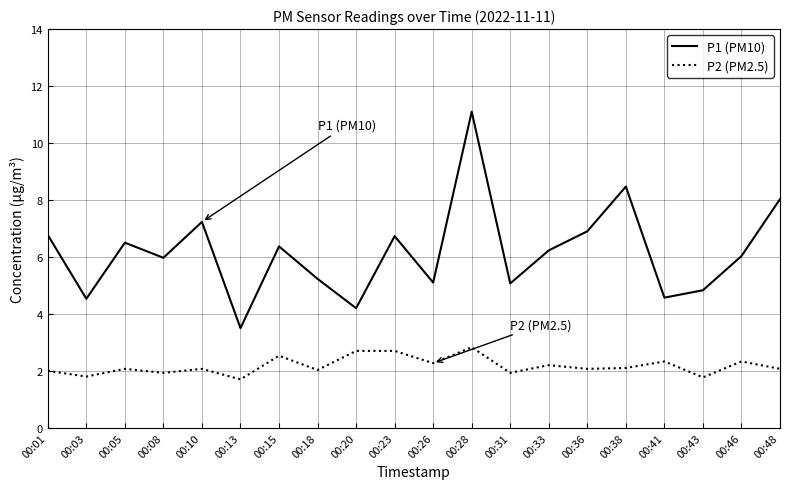

What is the difference between the maximum and minimum values in the P1 (PM10) series?

7.6